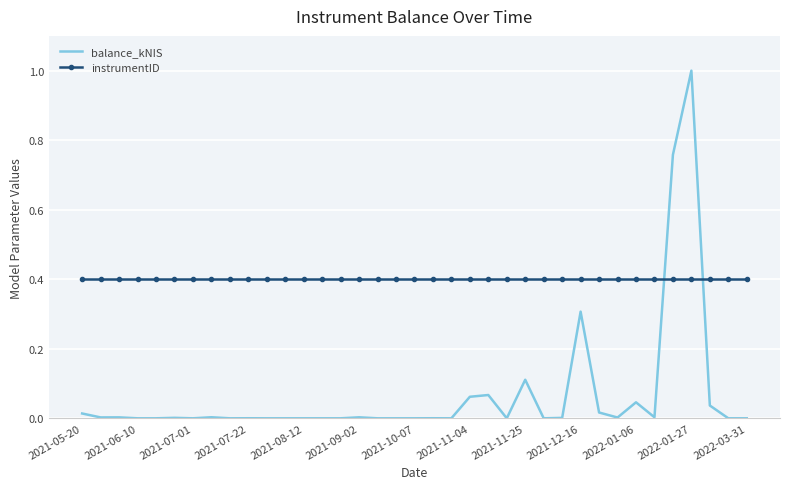

What is the difference between the maximum and minimum values in the balance_kNIS series?

1.0